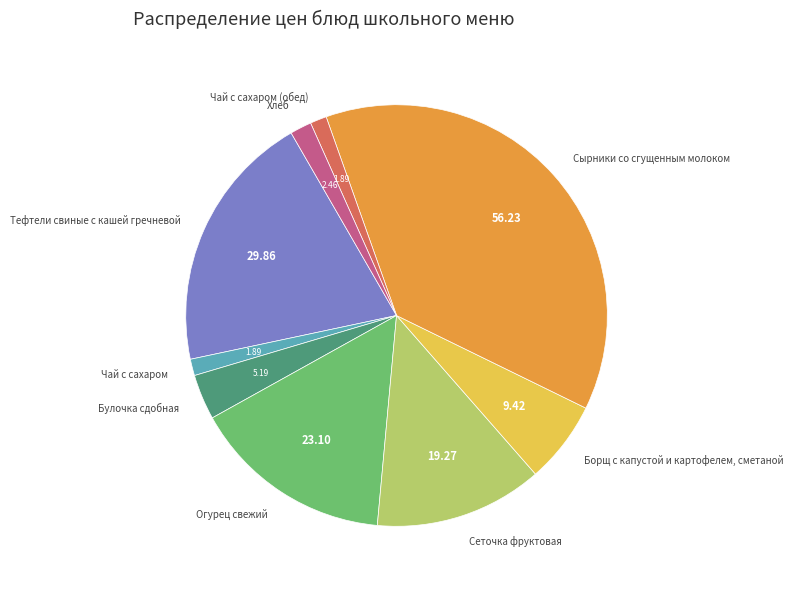

Does Чай с сахаром (обед) account for over 50% of the chart?

No